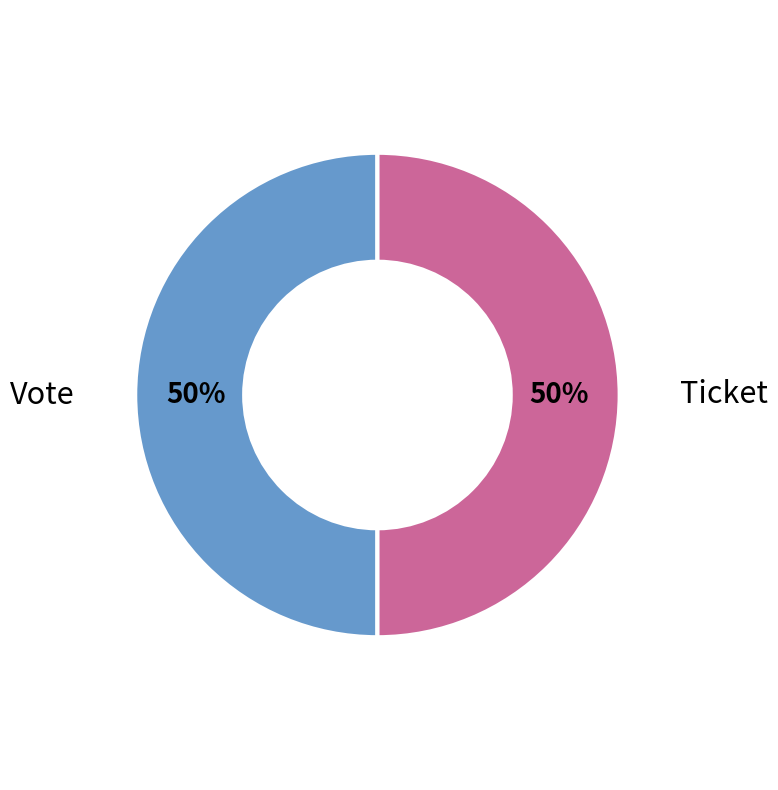

Is the sum of Ticket and Vote greater than half?

Yes